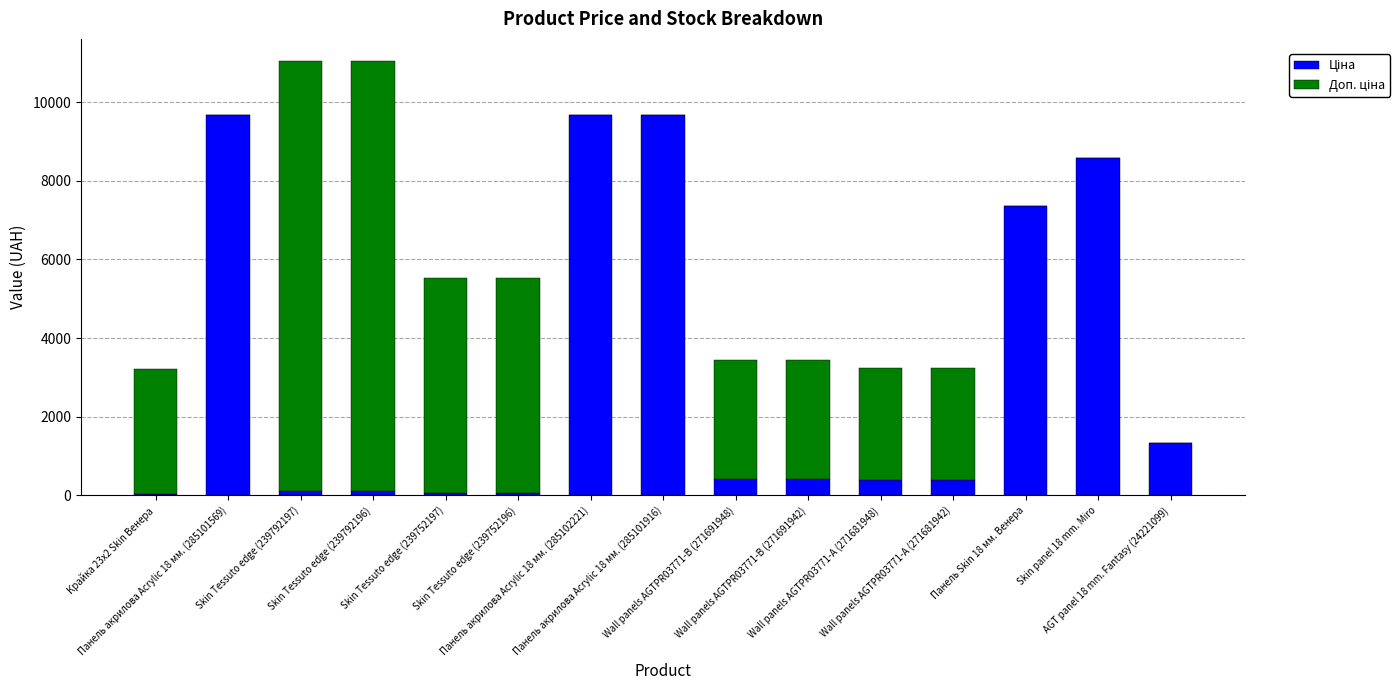

The value of Ціна at Wall panels AGTPR03771-А (271681942) is 403.6. True or false?

True